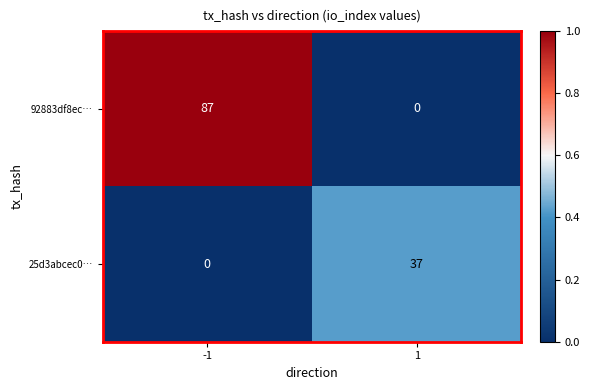

At which category is the sum across all series the highest?

-1